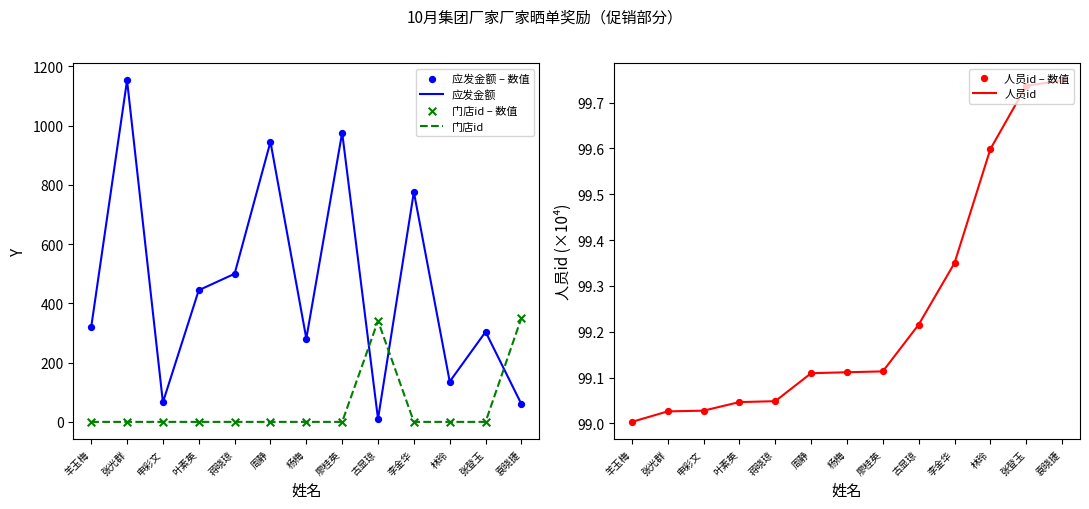

At which category is the sum across all series the highest?

张光群